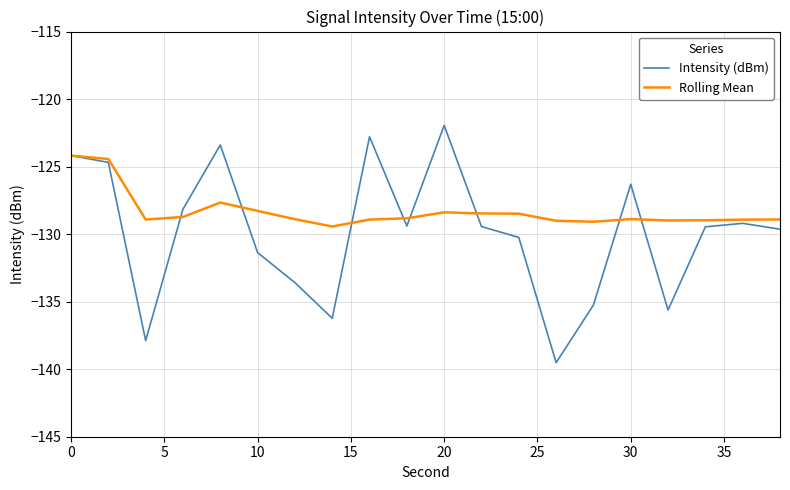

What is the highest value of the Intensity (dBm) series?

-122.0